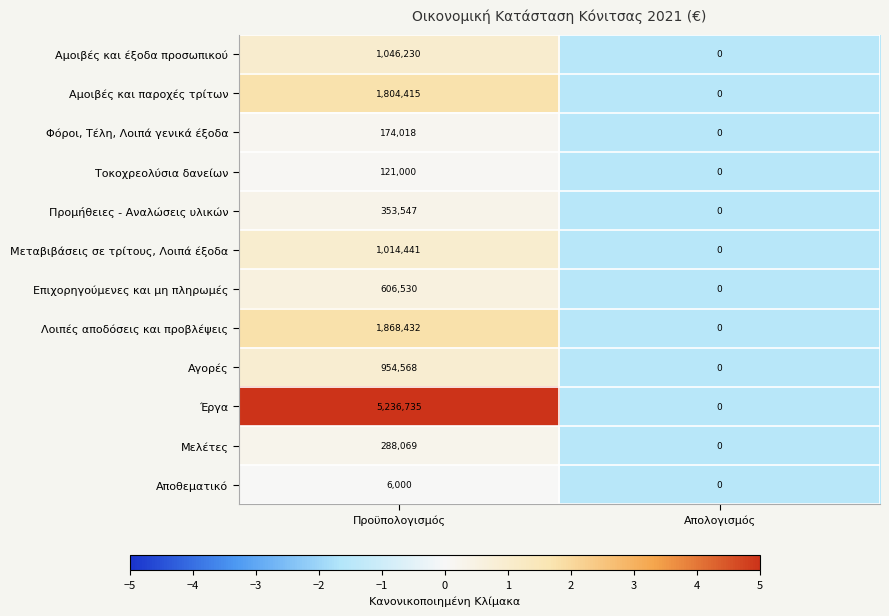

The Αποθεματικό series shows -2039 at Απολογισμός. True or false?

False